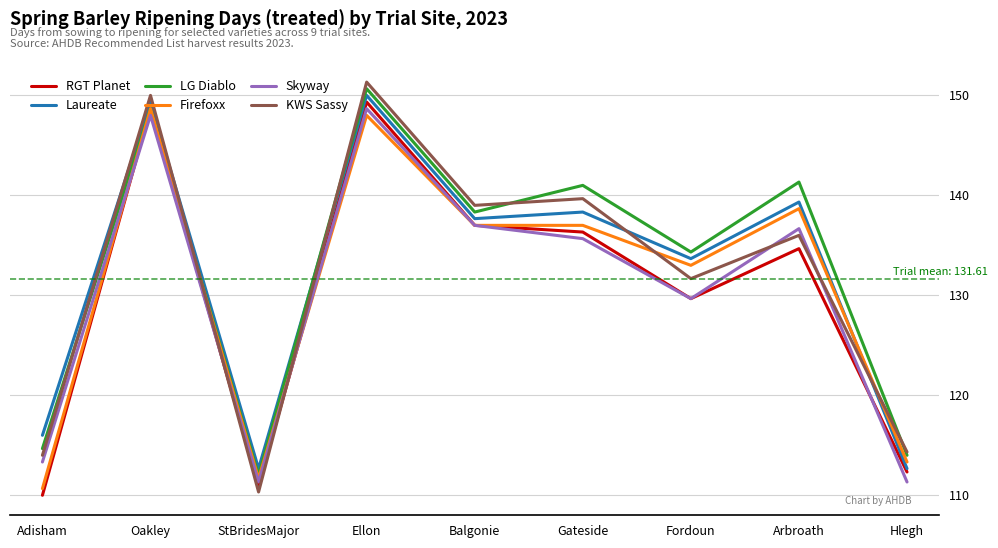

What position from the left is Gateside?

6